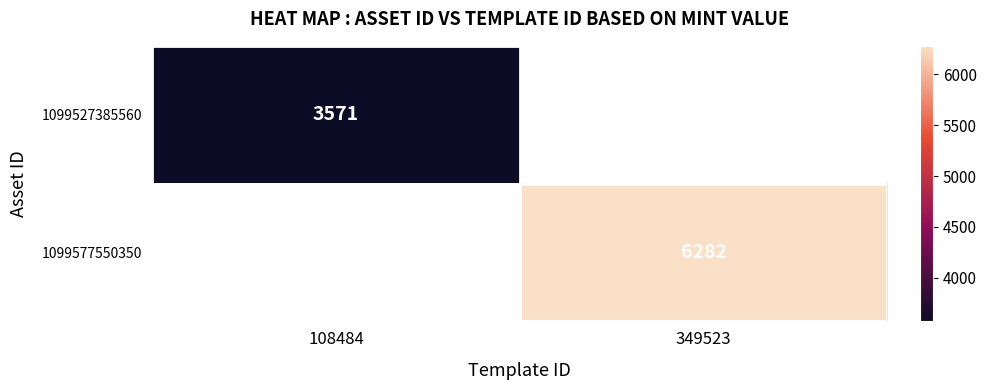

The value of 1099527385560 at 108484 is 4781. True or false?

False